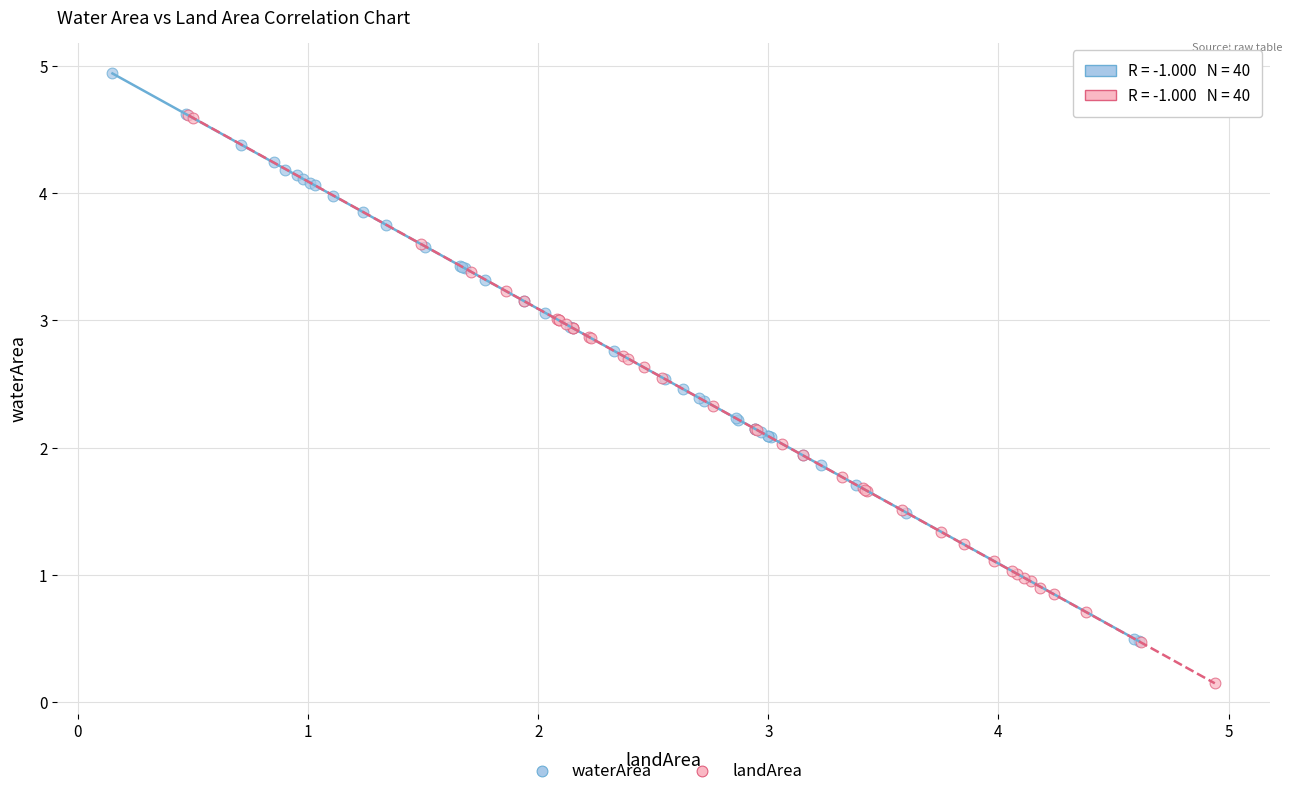

Which series reaches the minimum Y coordinate?

landArea